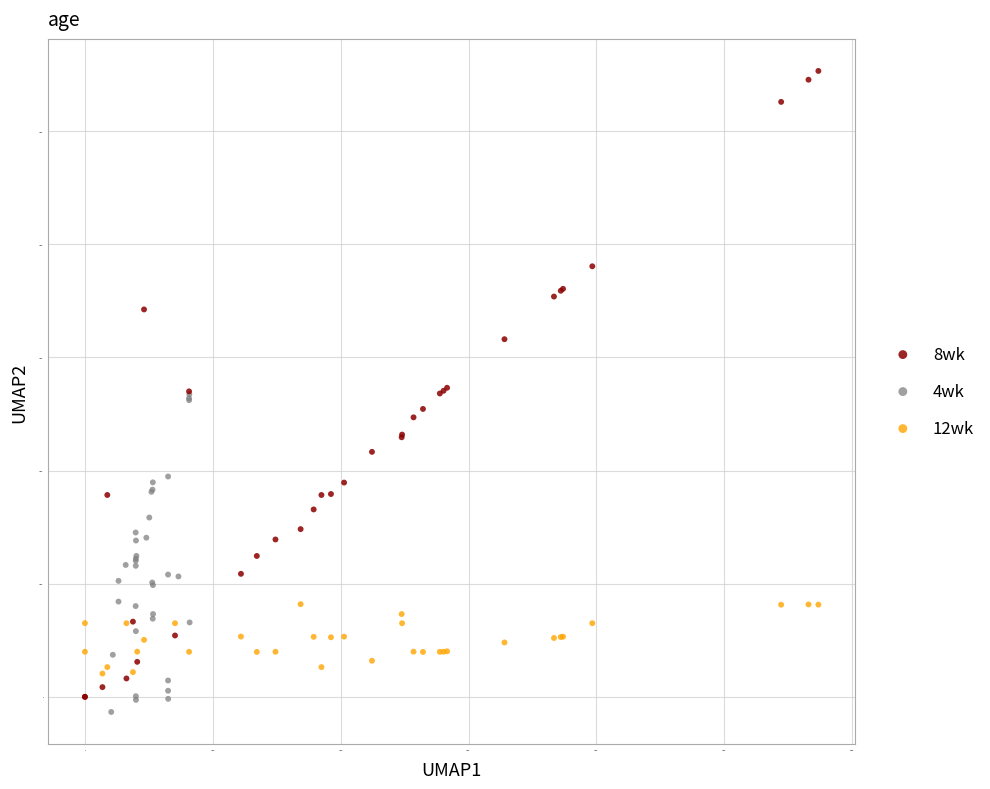

Which series contains the lowest Y value?

4wk